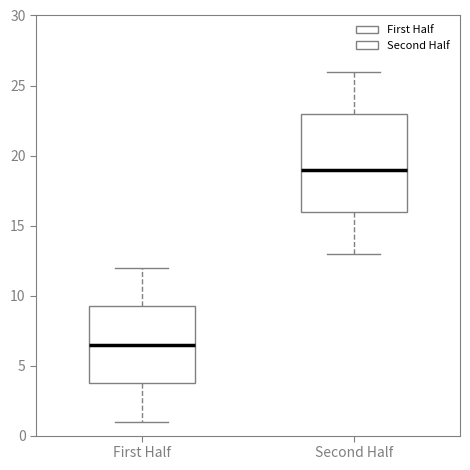

Which box's median line is the highest?

Second Half